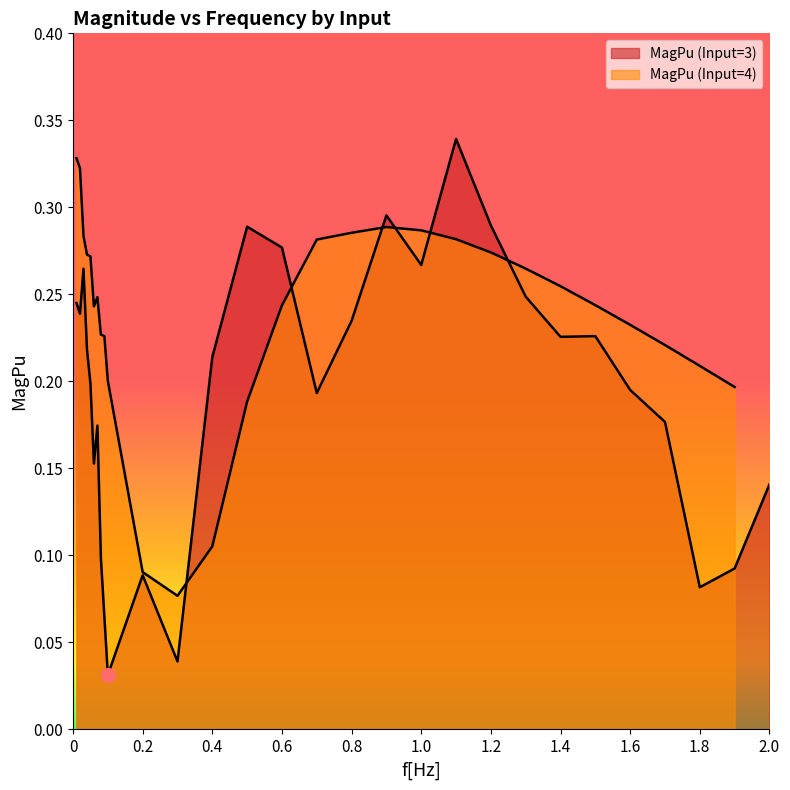

What are all the series names shown in the legend?

MagPu (Input=3), MagPu (Input=4)